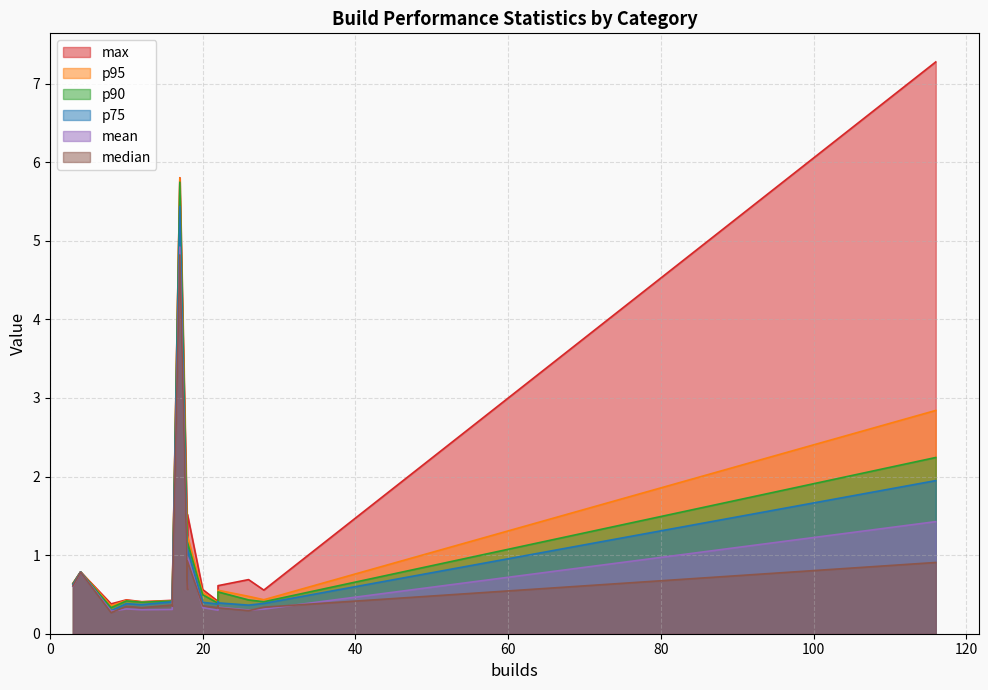

What is the average value of the mean series?

0.7